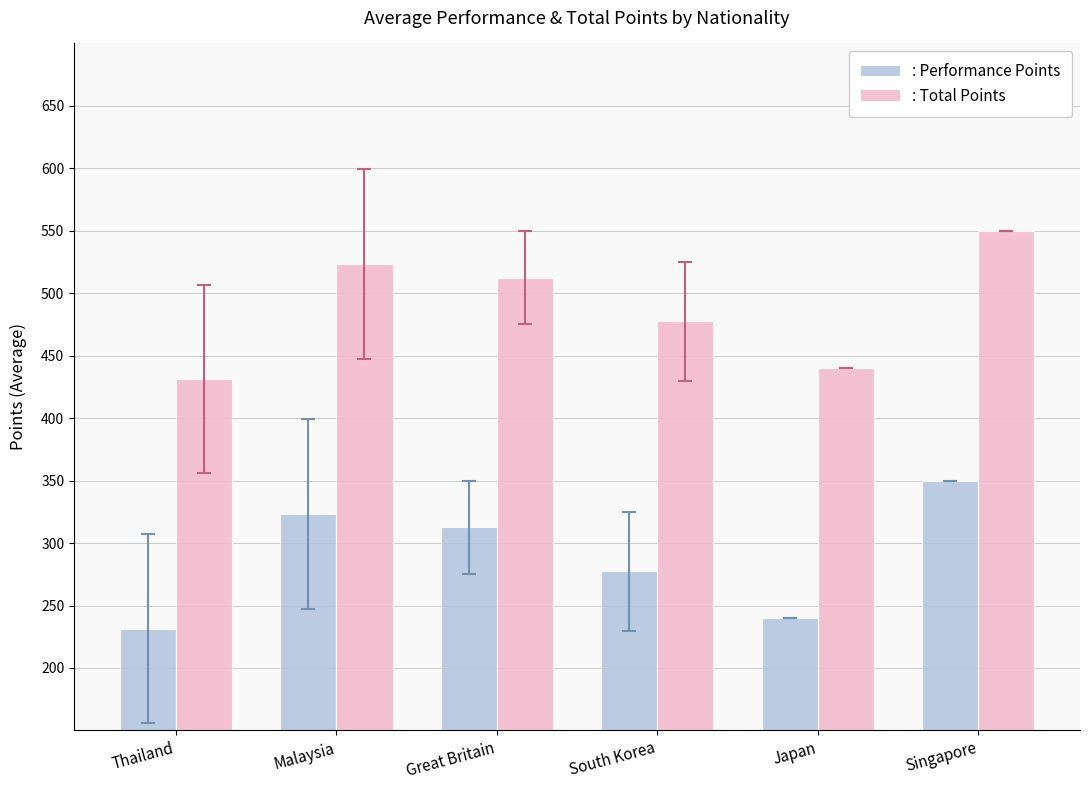

What is the total value across all series at Malaysia?

846.6